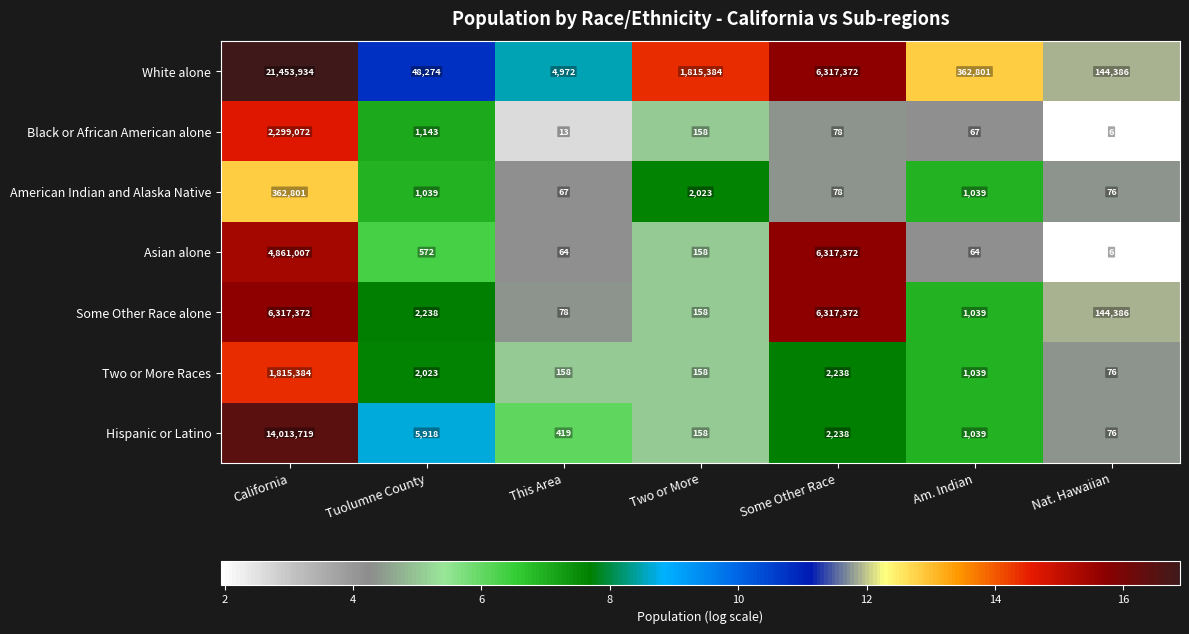

Which category has the lowest value in the Asian alone series?

Nat. Hawaiian